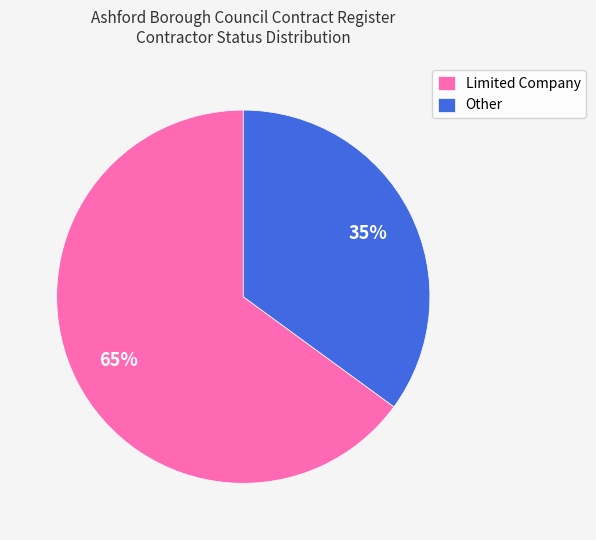

What is the majority slice?

Limited Company